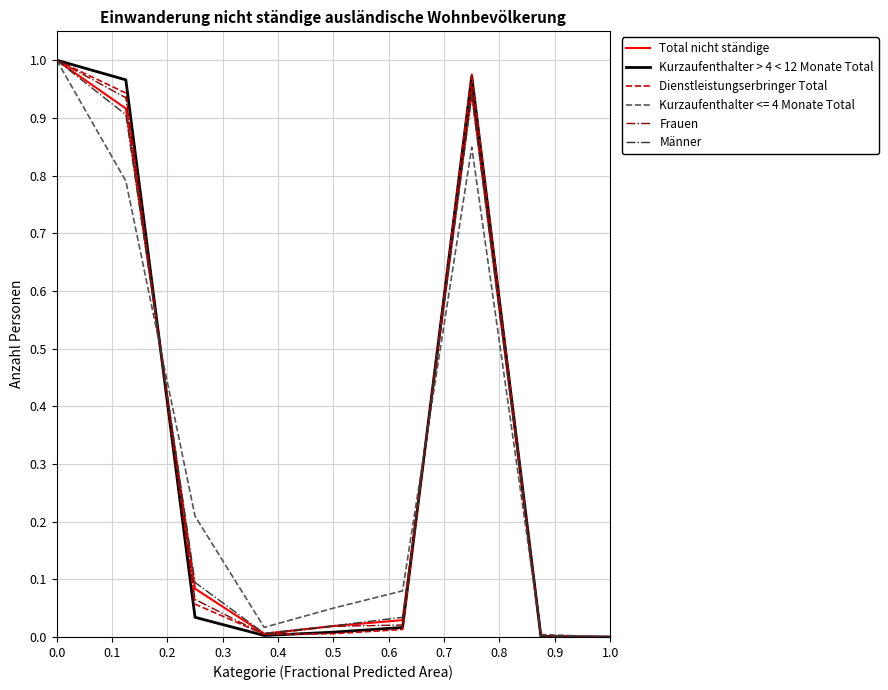

What is the greatest value displayed?

1.0